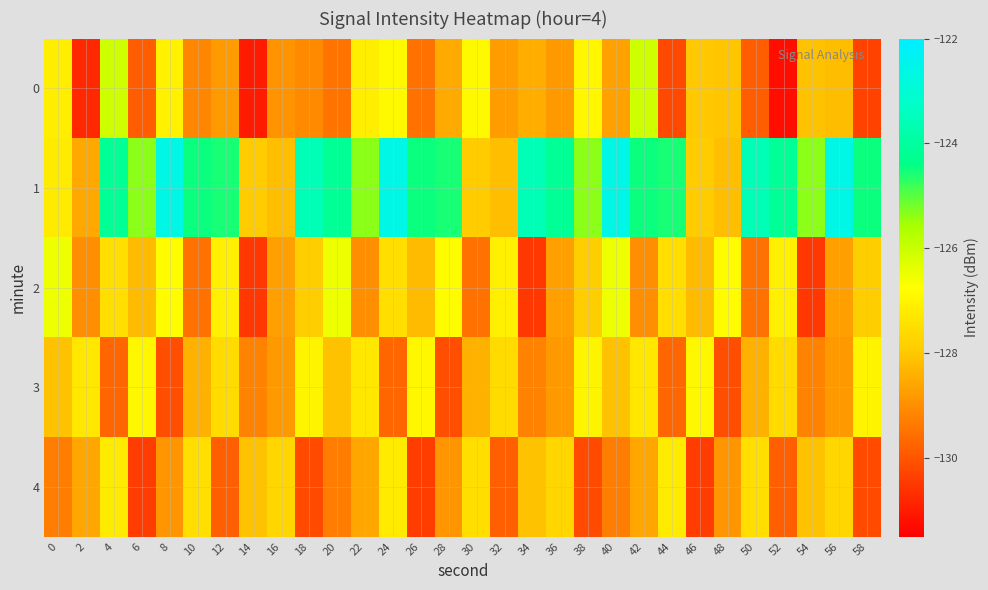

List the series in order of their peak value, lowest first.

4, 3, 2, 0, 1